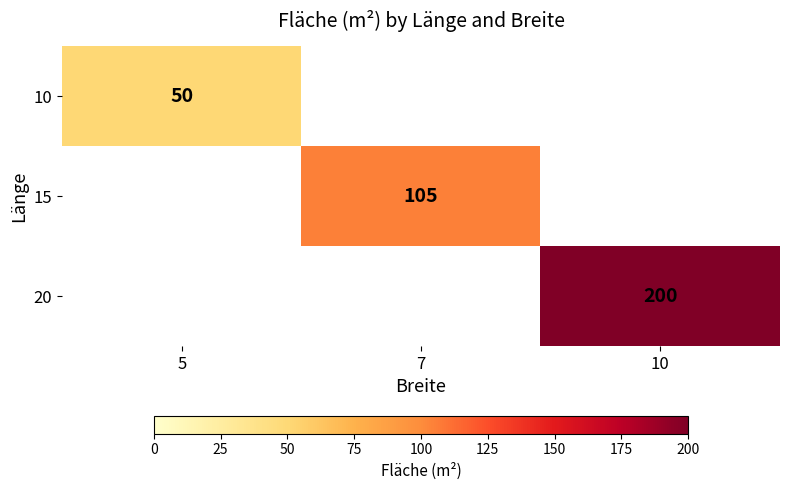

True or false: 15 has a value of 27 at 7.

False